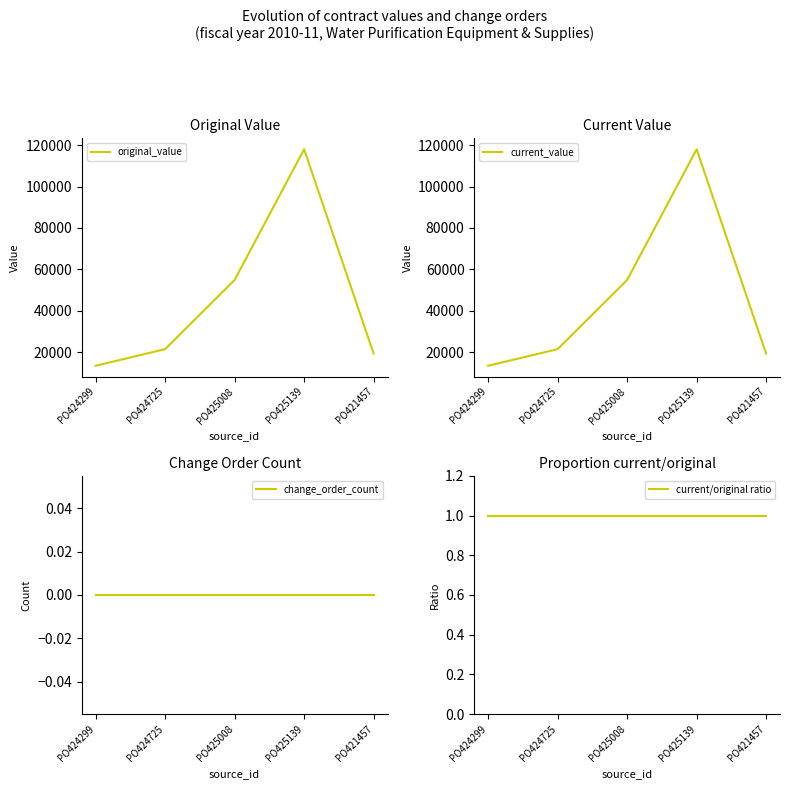

Reading left to right, transcribe all the data shown in this chart.

original_value: 13499.0	21529.6	54927.0	117982.0	19385.0
current_value: 13499.0	21529.6	54927.0	117982.0	19385.0
change_order_count: 0.0	0.0	0.0	0.0	0.0
current/original ratio: 1.0	1.0	1.0	1.0	1.0